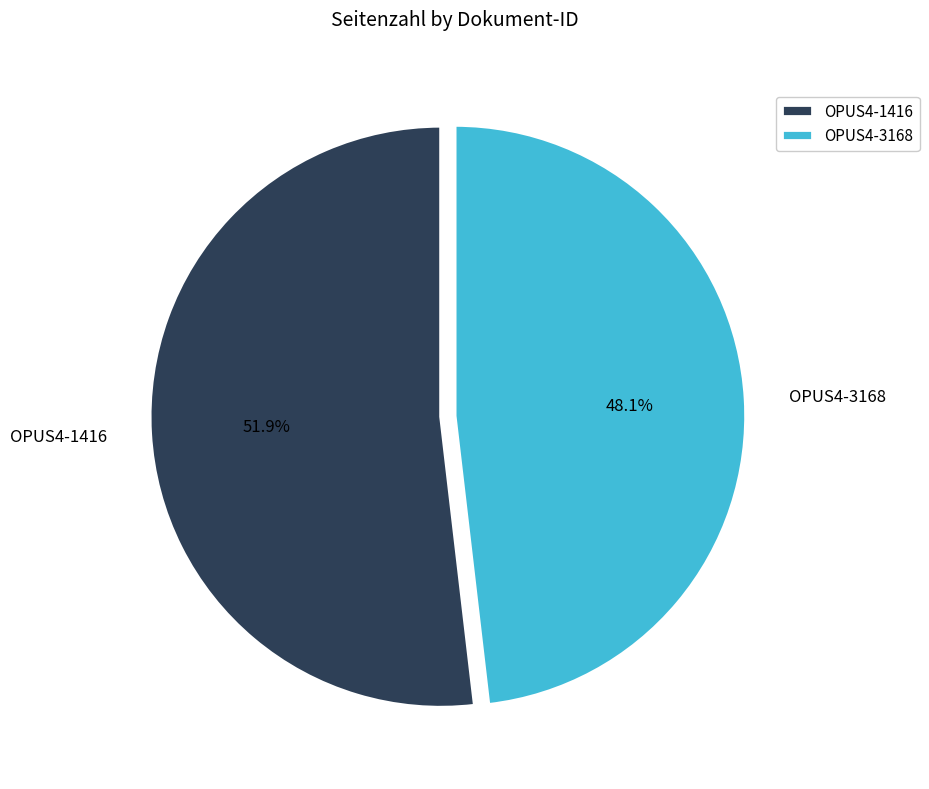

True or false: OPUS4-1416 accounts for 64% of the total.

False